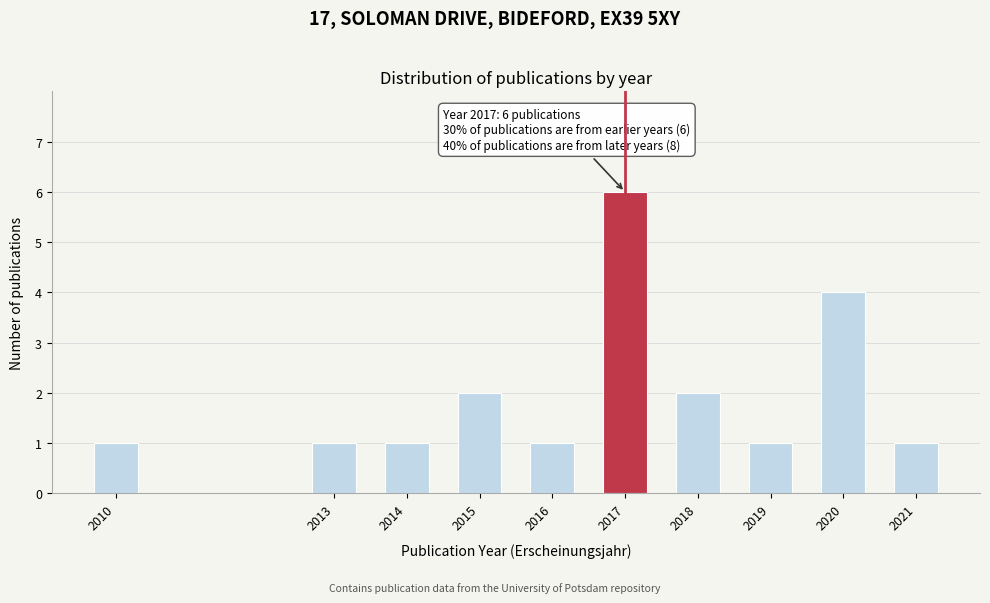

Reading right to left, what are all the values shown in this chart?

1	4	1	2	6	1	2	1	1	1